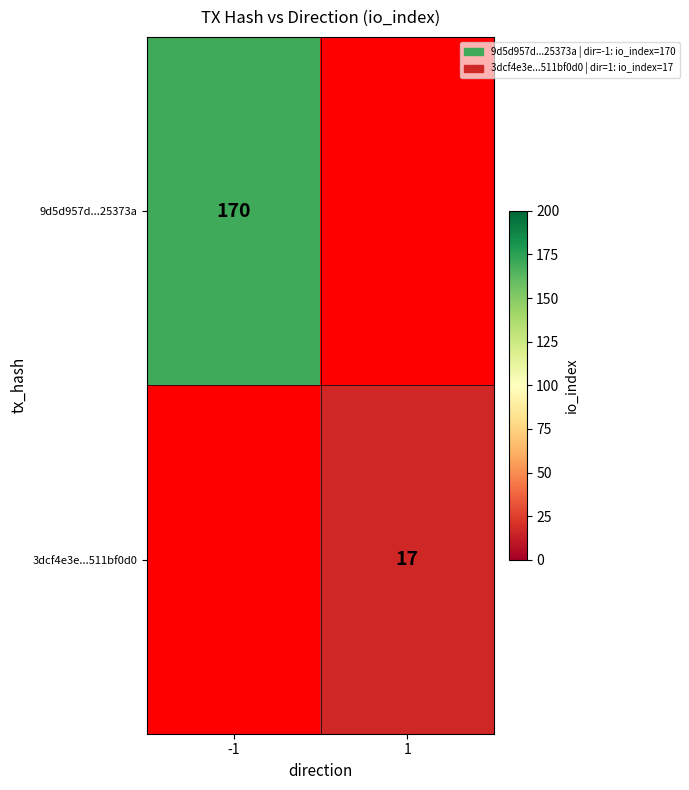

True or false: 9d5d957d...25373a has a value of 170 at -1.

True